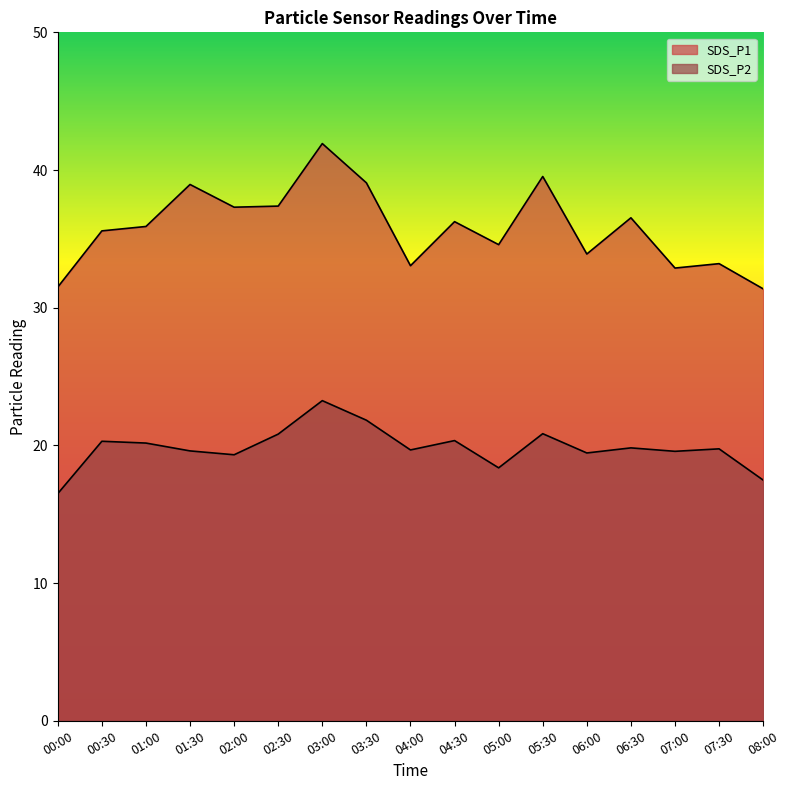

List the series in order of their overall mean, lowest first.

SDS_P2, SDS_P1